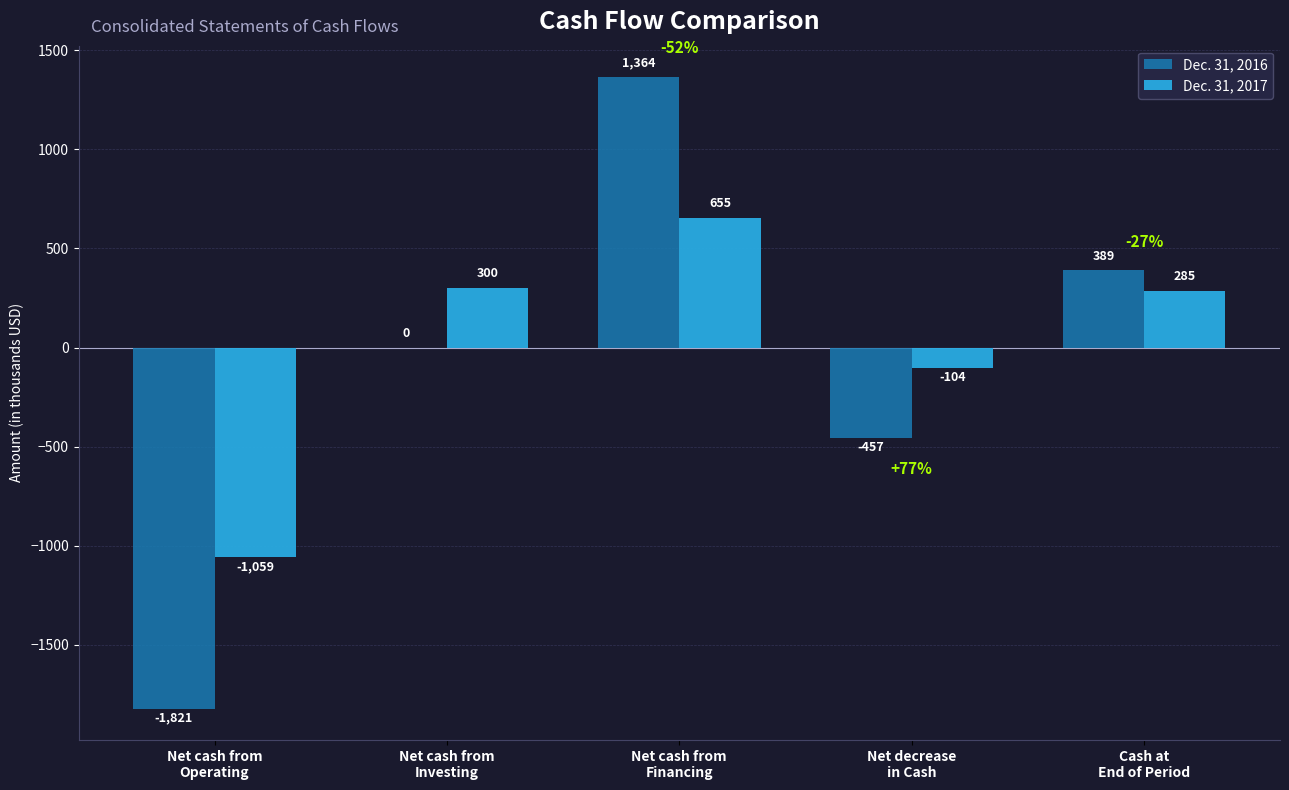

Rank the series by their maximum value, from highest to lowest.

Dec. 31, 2016, Dec. 31, 2017